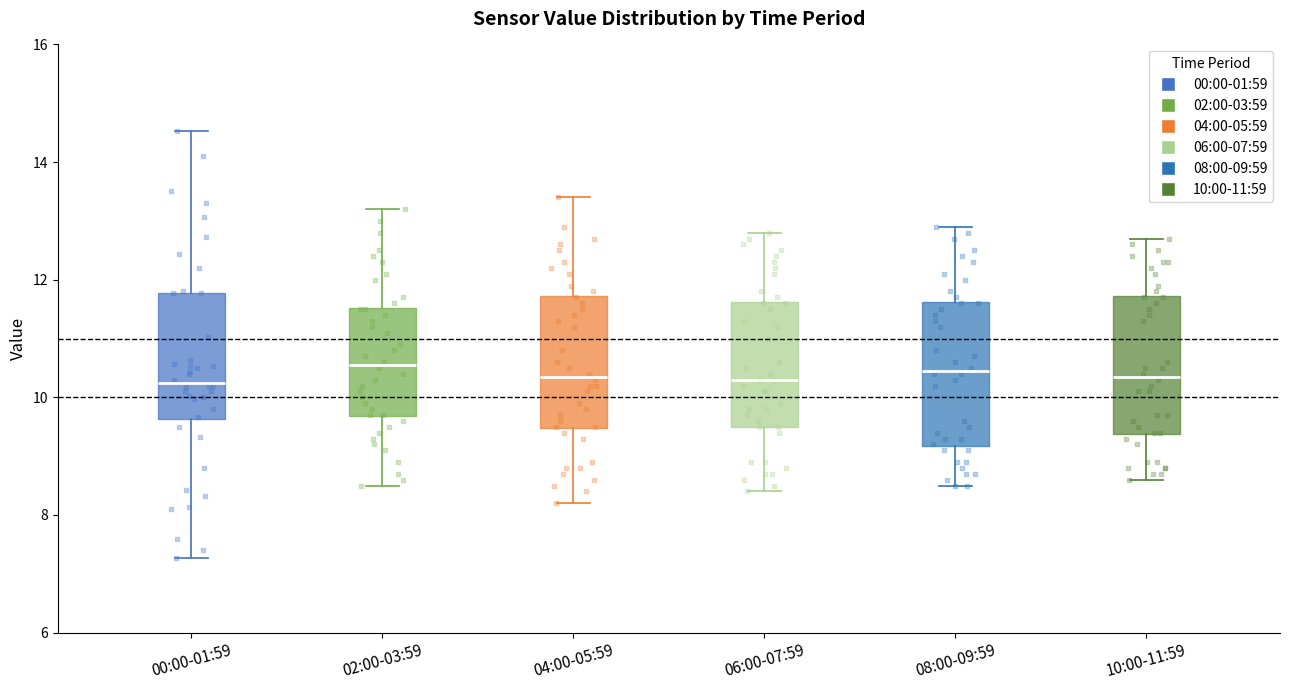

Reading left to right, read every box against the y-axis: the position of its median line, the range the box covers, and the ends of its whiskers. The values are not printed on the chart, so give them approximately, as read against the axis.

00:00-01:59: median 10.2, box 9.6 to 11.8, whiskers 7.2 to 14.6
02:00-03:59: median 10.6, box 9.6 to 11.6, whiskers 8.6 to 13.2
04:00-05:59: median 10.4, box 9.4 to 11.8, whiskers 8.2 to 13.4
06:00-07:59: median 10.4, box 9.6 to 11.6, whiskers 8.4 to 12.8
08:00-09:59: median 10.4, box 9.2 to 11.6, whiskers 8.6 to 13.0
10:00-11:59: median 10.4, box 9.4 to 11.8, whiskers 8.6 to 12.8